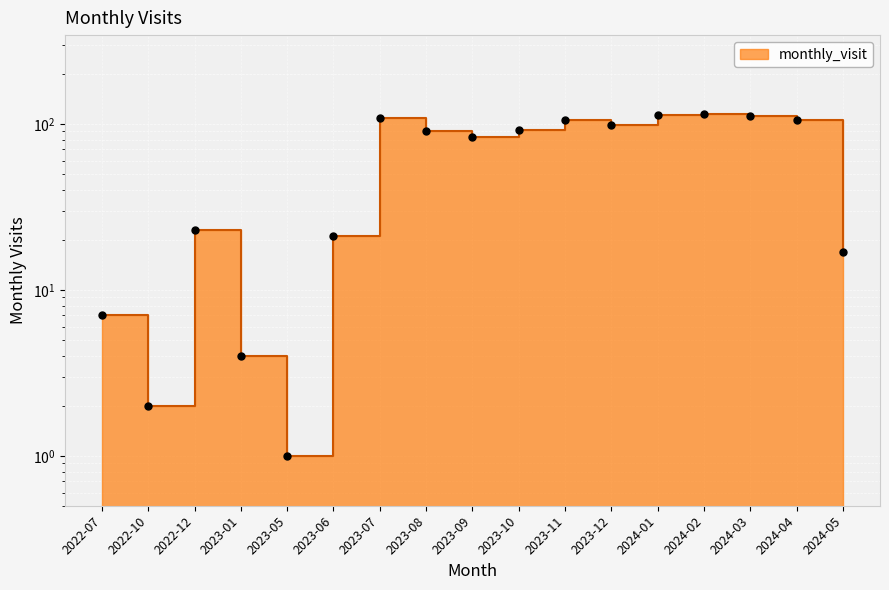

What is the difference between the maximum and minimum values?

113